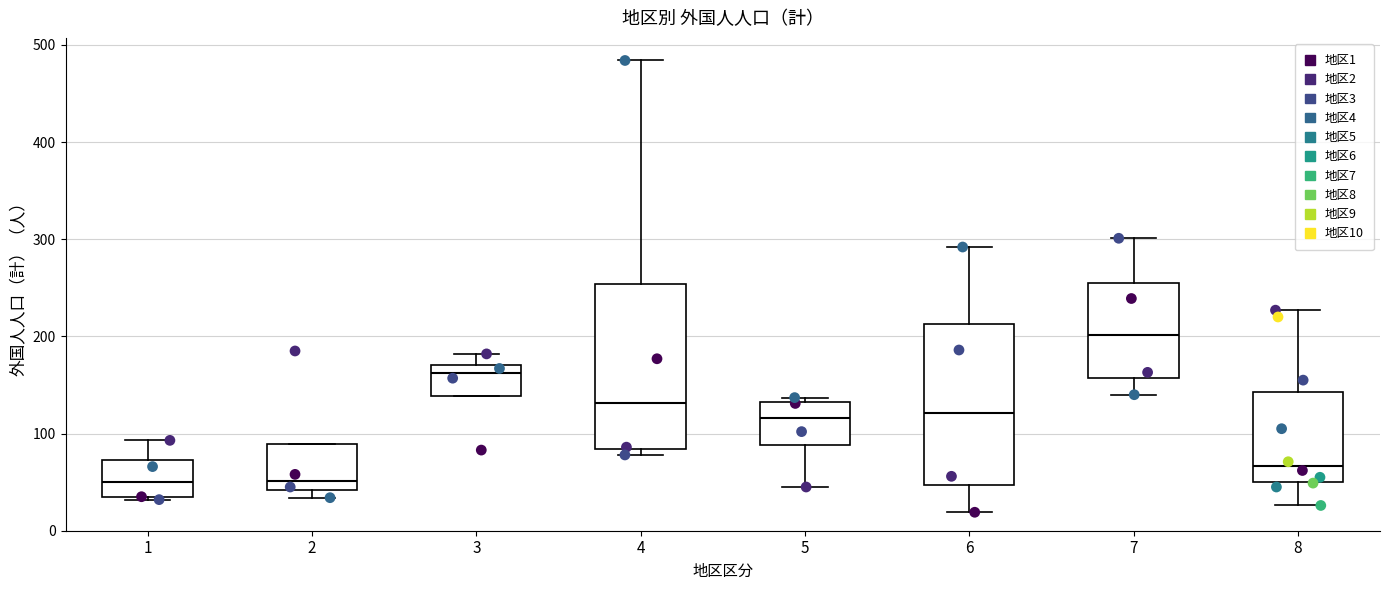

Where is the lower edge of the box at x = 1 on the y-axis? The values are not printed on the chart, so give them approximately, as read against the axis.

30